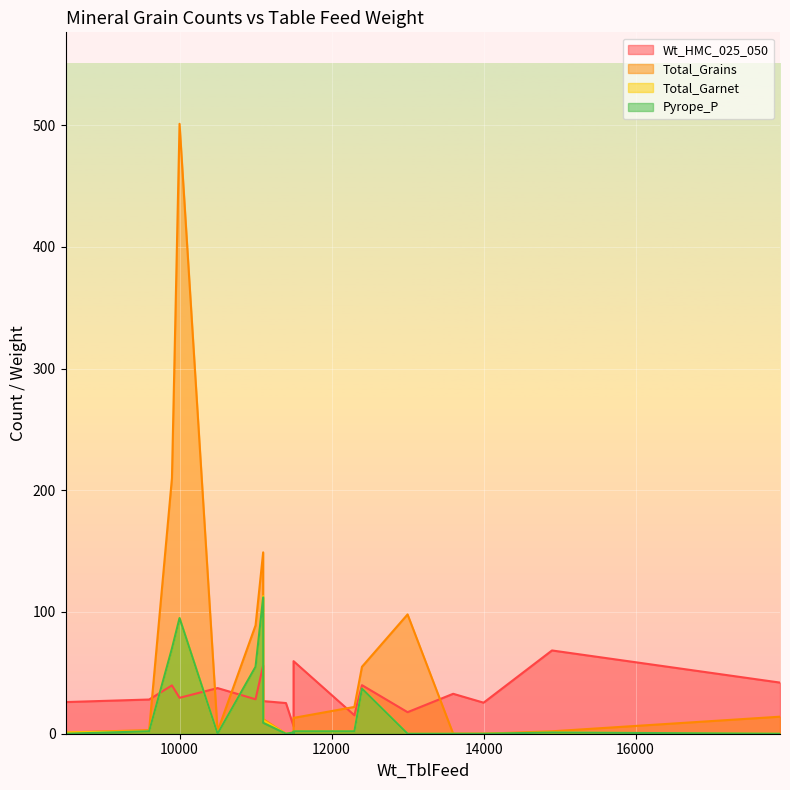

Read the Pyrope_P value at 11000.

55.0